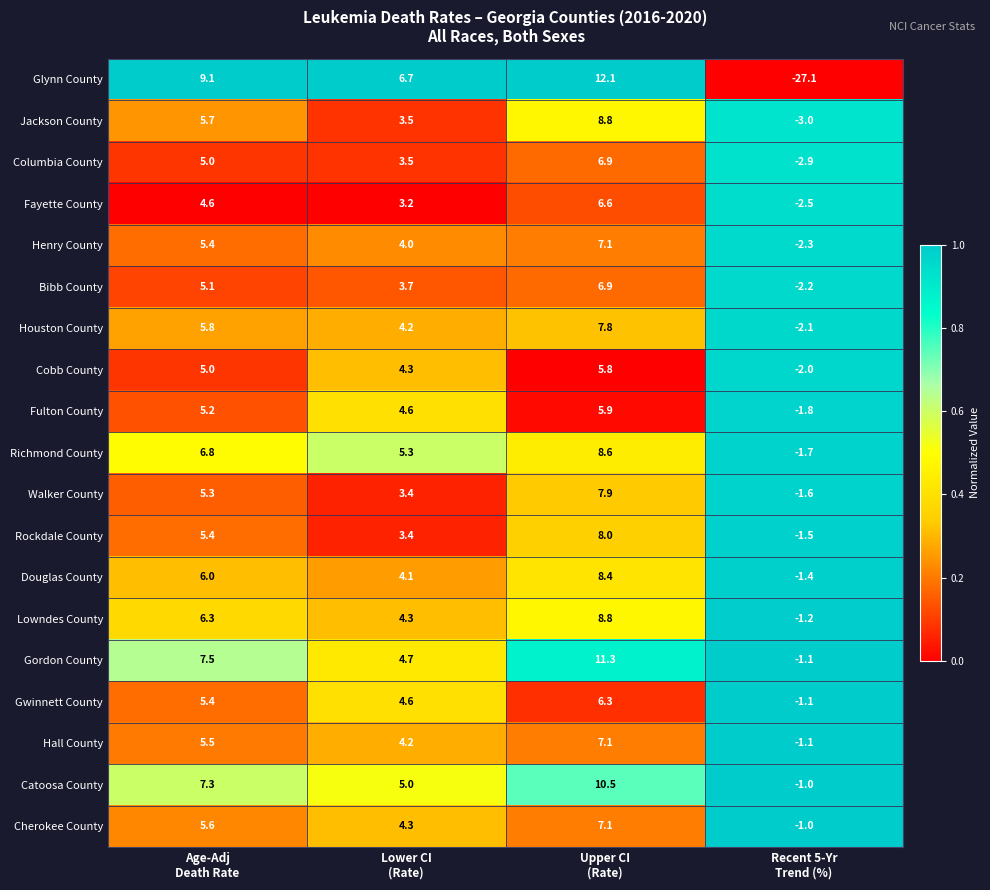

What is the difference between the maximum and minimum values in the Cherokee County series?

8.1